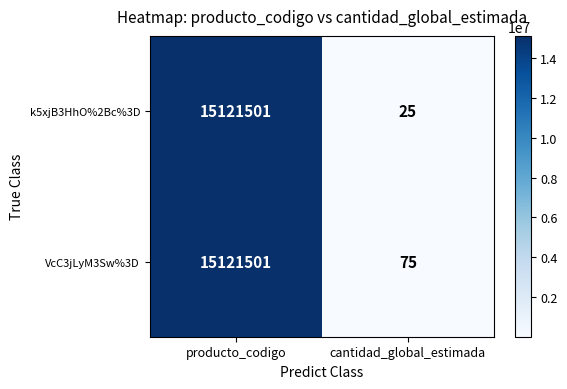

Is it true that k5xjB3HhO%2Bc%3D equals 17 at cantidad_global_estimada?

False